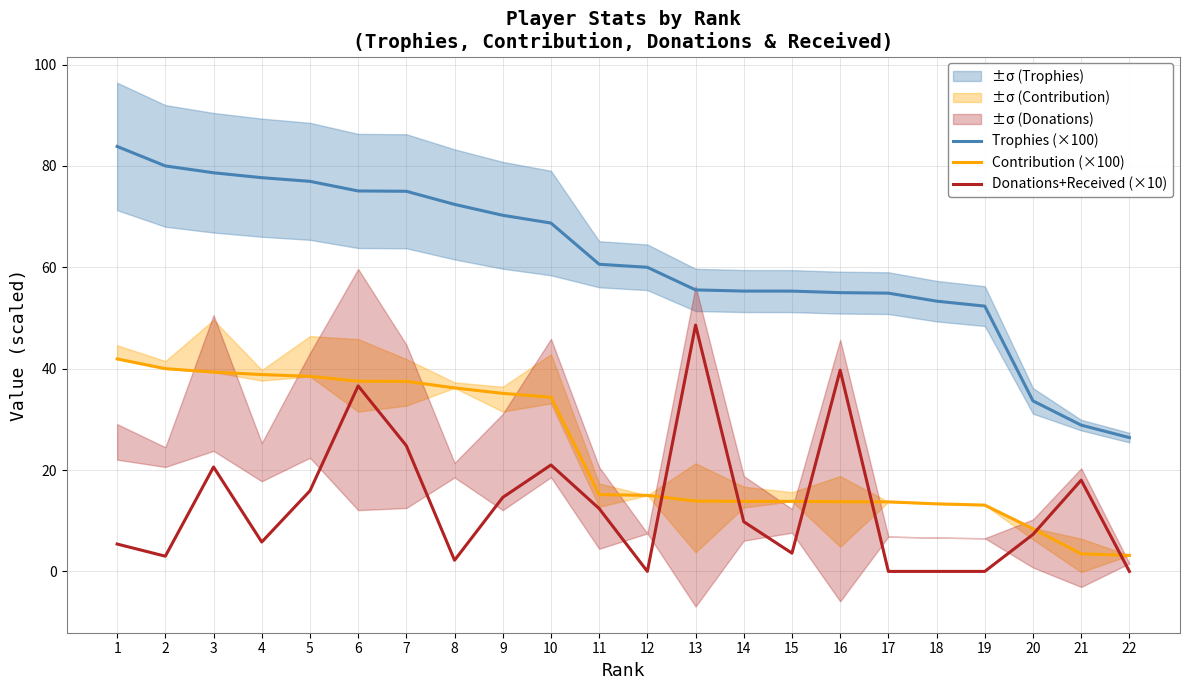

What is the total value across all series at 3?

138.6